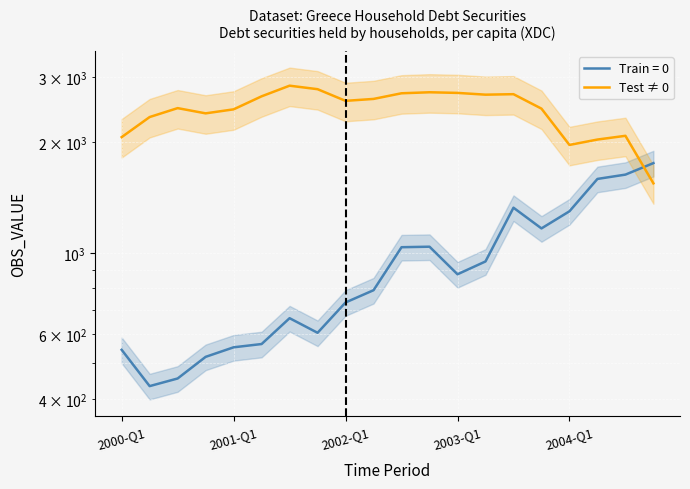

What is the value of the 18th point from the left?

2031.1